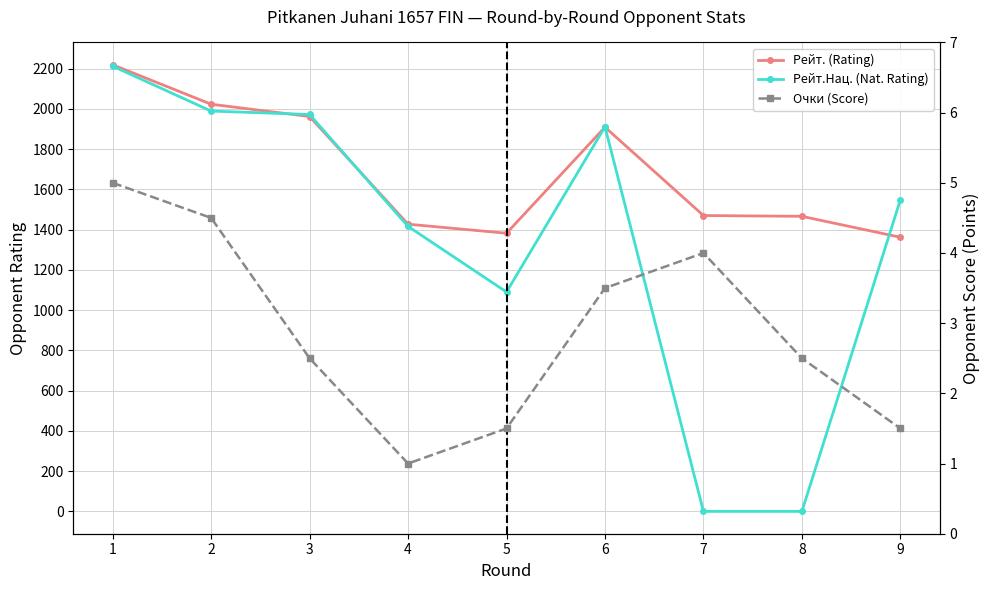

Where does the Рейт. (Rating) series first go above 1470?

1